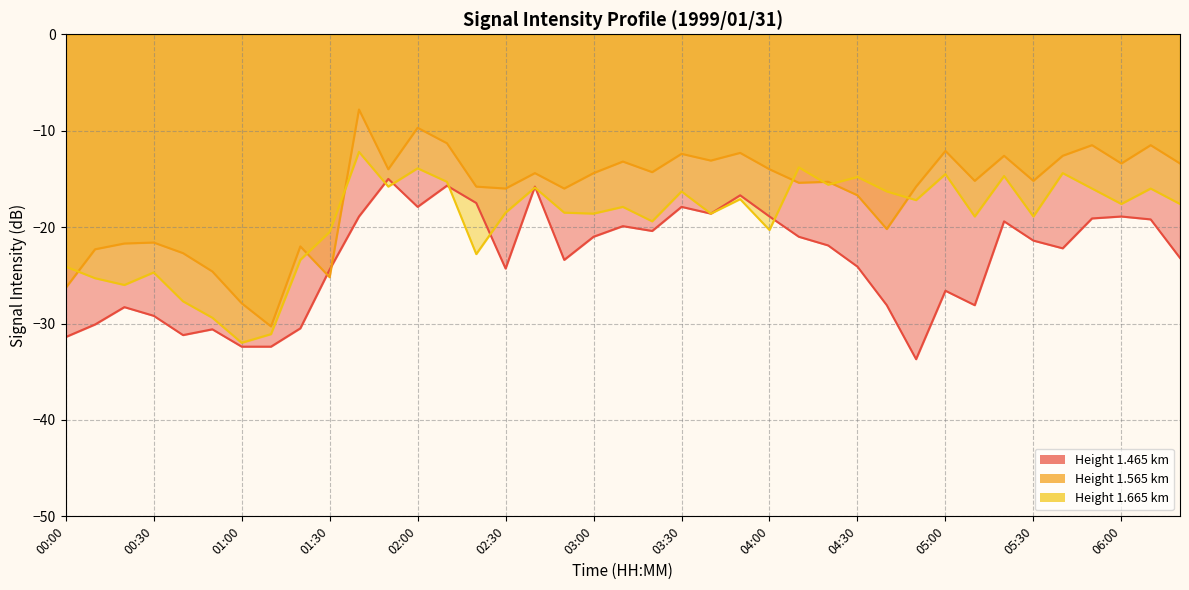

How many series are shown in this chart?

3